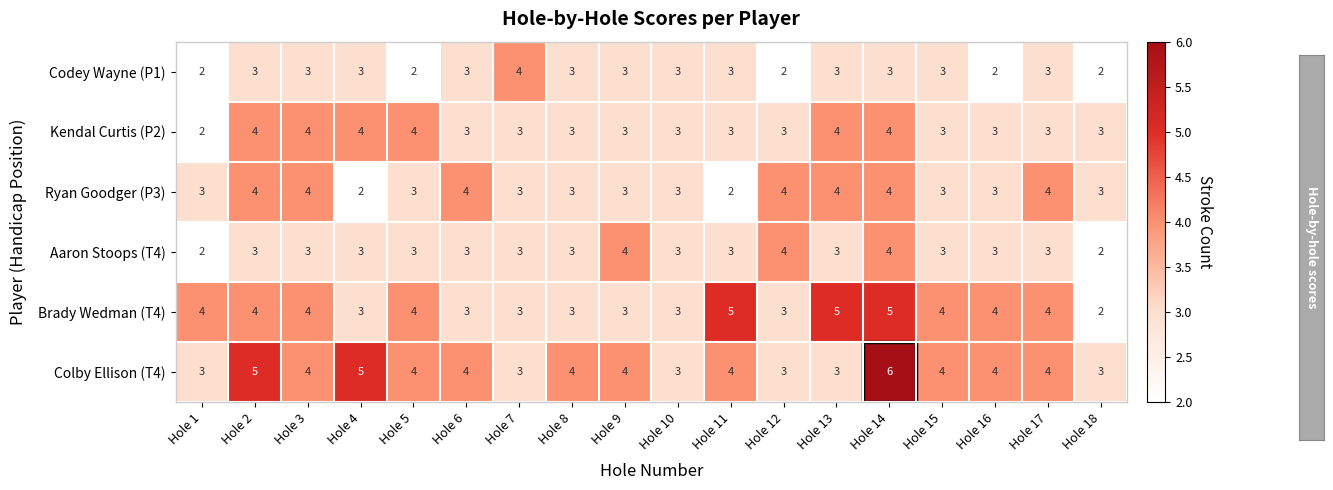

Read the Aaron Stoops (T4) value at Hole 10.

3